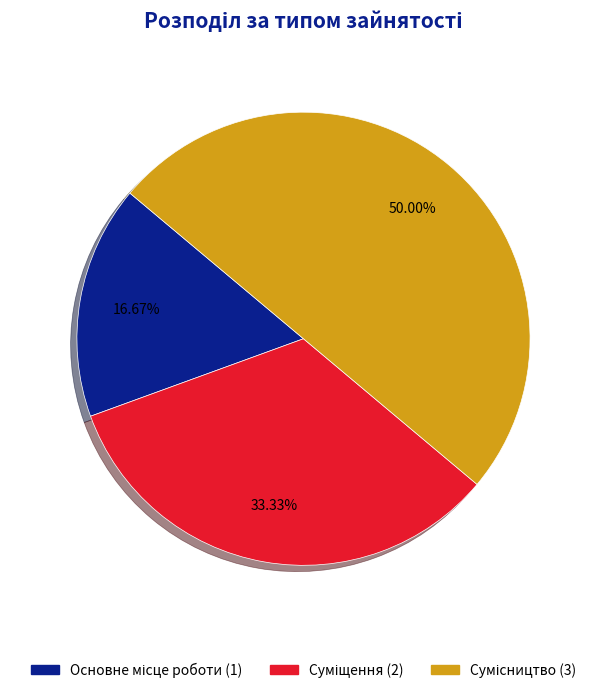

How many slices are in this pie chart?

3